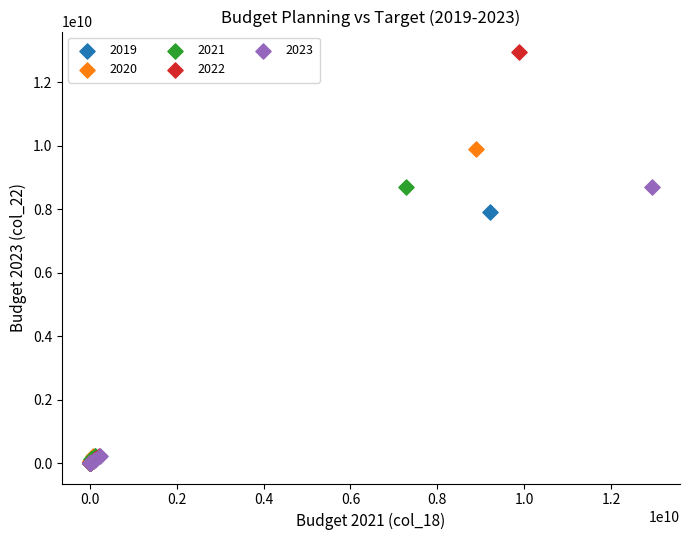

Which series reaches the maximum Y coordinate?

2022